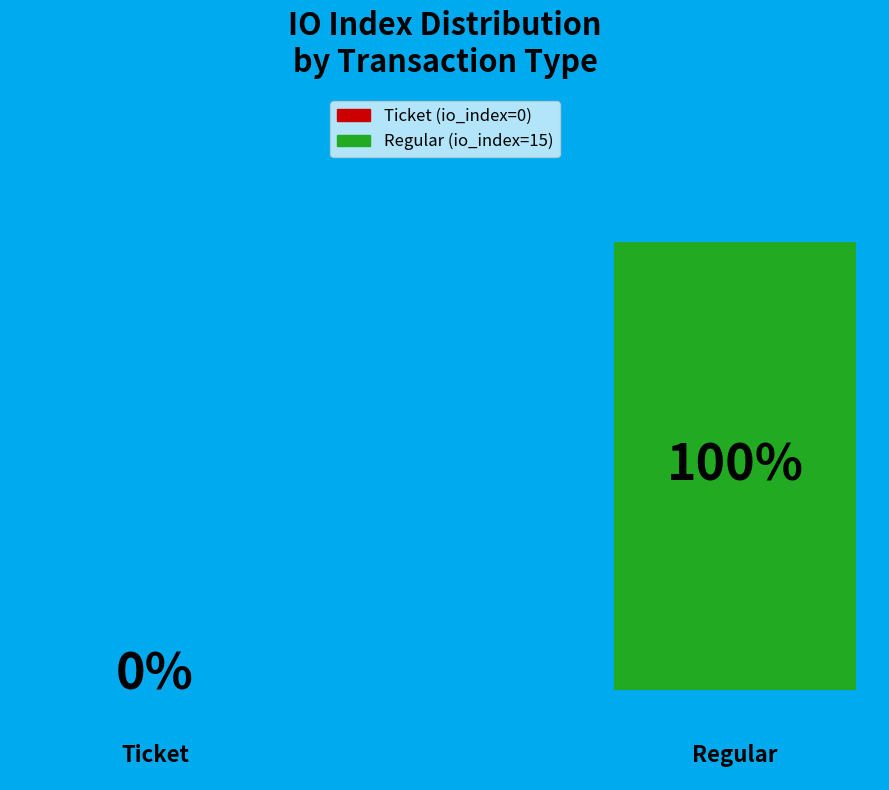

What is the majority slice?

Regular (tx_index=15)